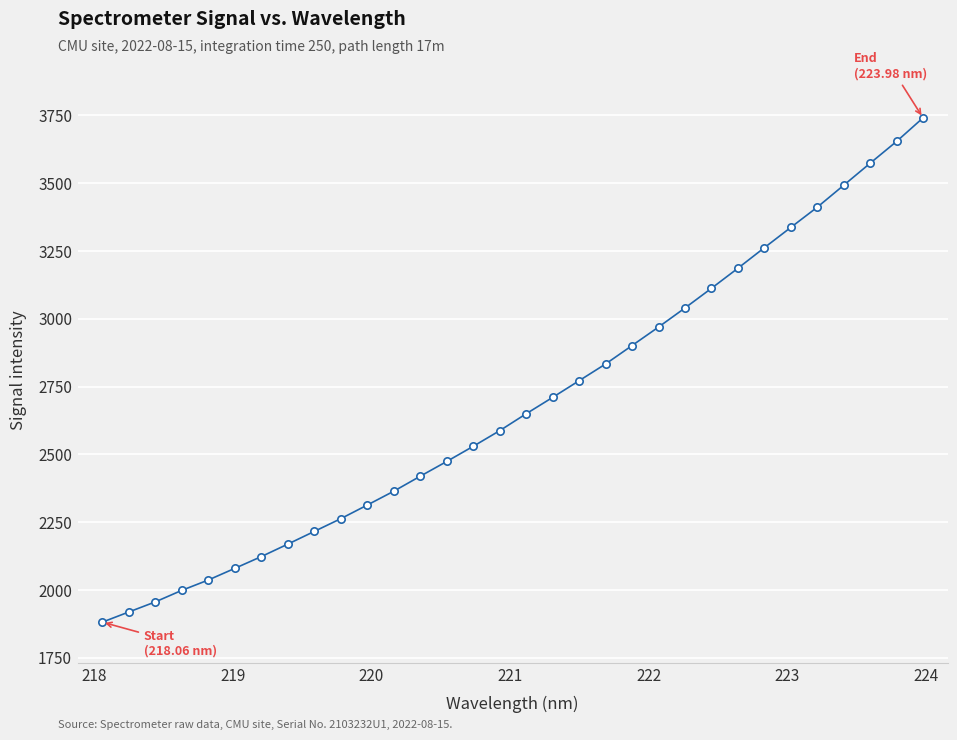

What is the range of Y values (max minus min)?

1859.5